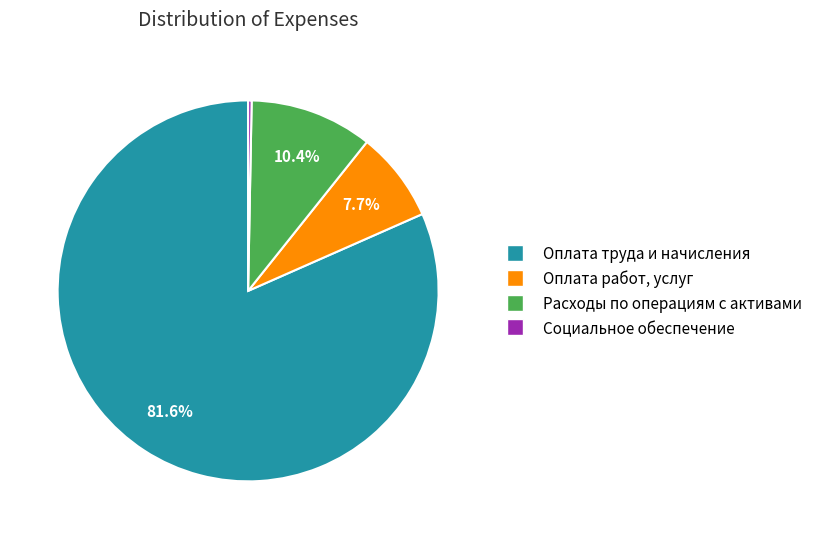

To the nearest percent, what is the difference between the Оплата работ, услуг and Расходы по операциям с активами slice percentages?

3%